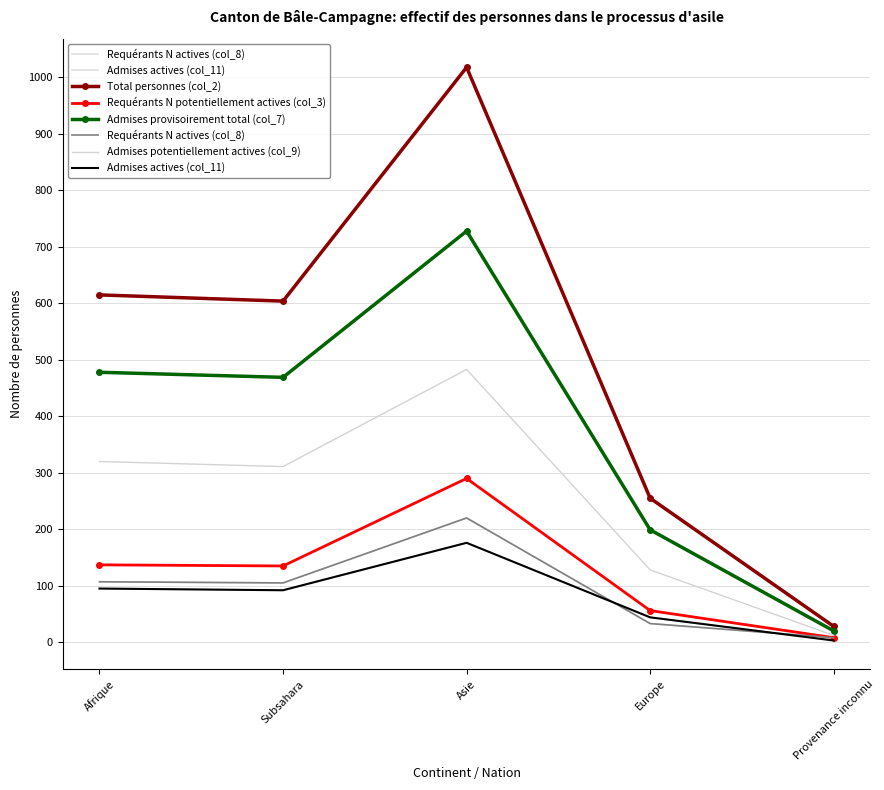

True or false: Requérants N potentiellement actives (col_3) and Requérants N actives (col_8) cross at least once.

False